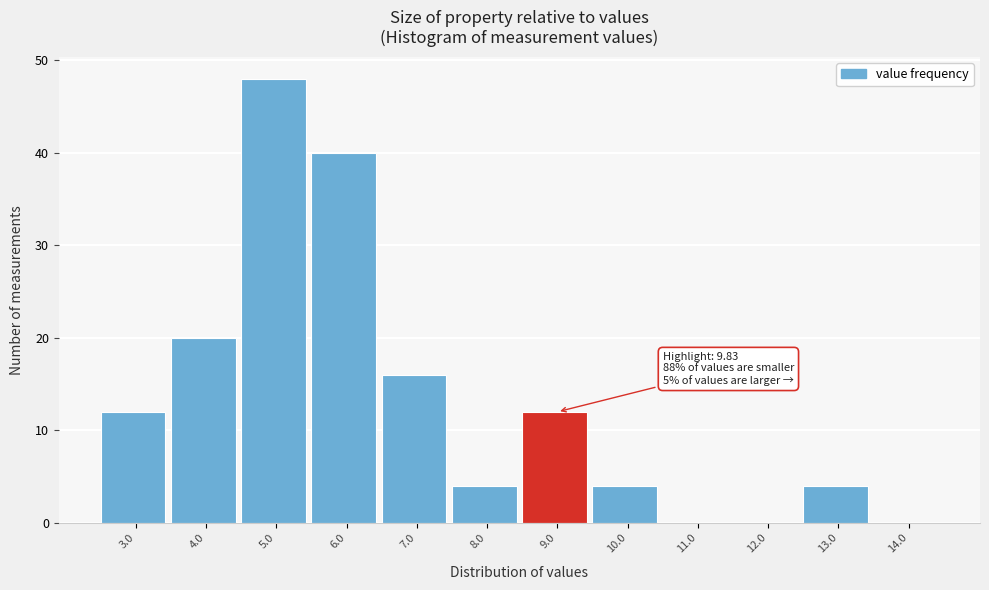

Reading left to right, transcribe all the data shown in this chart.

3.0=12	4.0=20	5.0=48	6.0=40	7.0=16	8.0=4	9.0=12	10.0=4	11.0=0	12.0=0	13.0=4	14.0=0